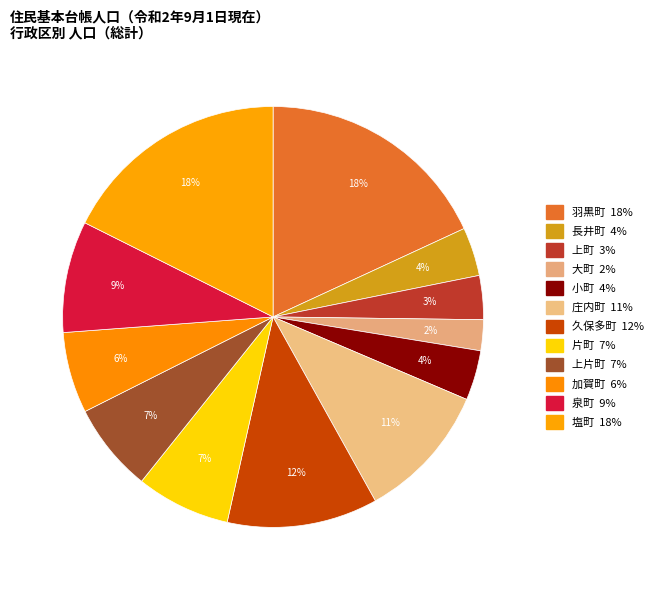

Which category has the smallest portion of the pie?

大町